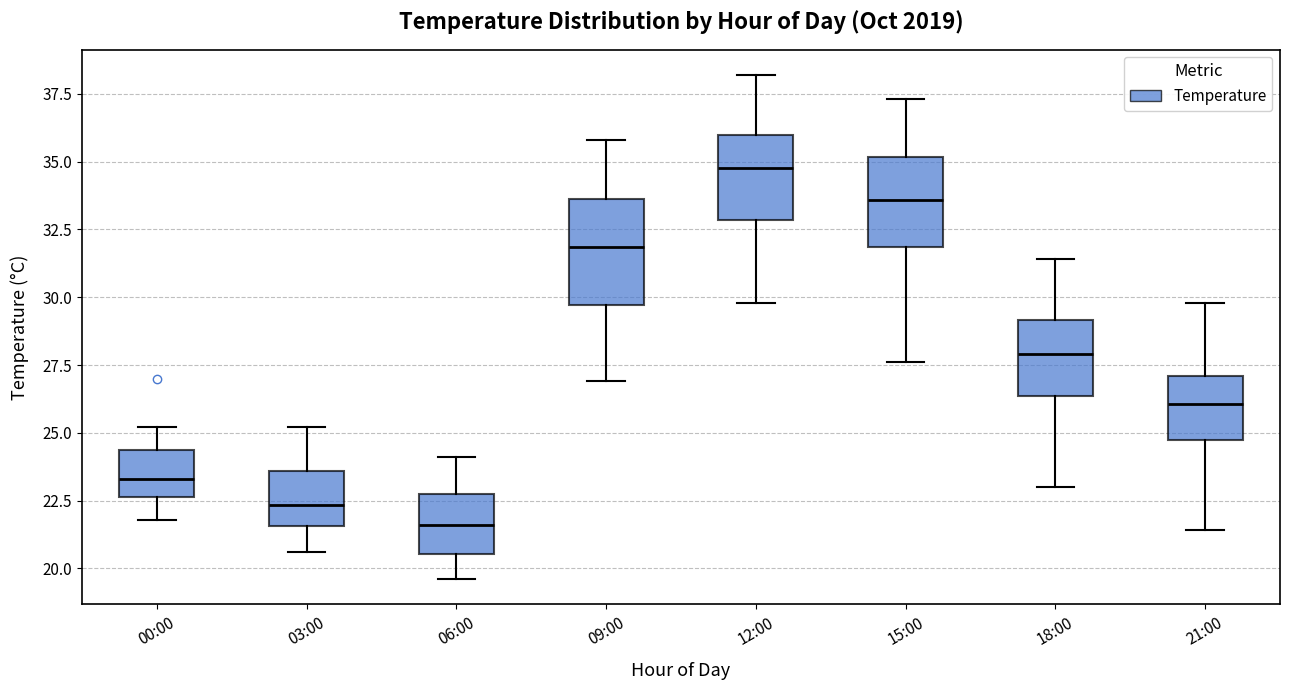

Reading left to right, transcribe this box plot: for each box, give where its median line is, the range the box spans, and where its two whiskers end, as read against the y-axis. The values are not printed on the chart, so give them approximately, as read against the axis.

00:00: median 23.5, box 22.5 to 24.5, whiskers 22.0 to 25.0
03:00: median 22.5, box 21.5 to 23.5, whiskers 20.5 to 25.0
06:00: median 21.5, box 20.5 to 23.0, whiskers 19.5 to 24.0
09:00: median 32.0, box 29.5 to 33.5, whiskers 27.0 to 36.0
12:00: median 35.0, box 33.0 to 36.0, whiskers 30.0 to 38.0
15:00: median 33.5, box 32.0 to 35.0, whiskers 27.5 to 37.5
18:00: median 28.0, box 26.5 to 29.0, whiskers 23.0 to 31.5
21:00: median 26.0, box 25.0 to 27.0, whiskers 21.5 to 30.0